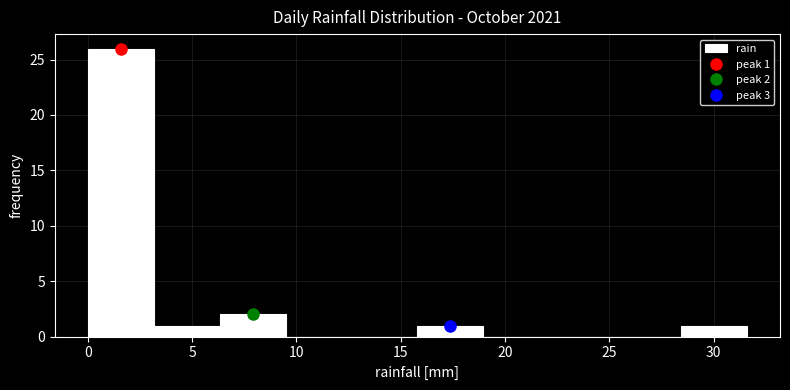

Which range on the x-axis has the tallest bar?

0.0 to 3.0